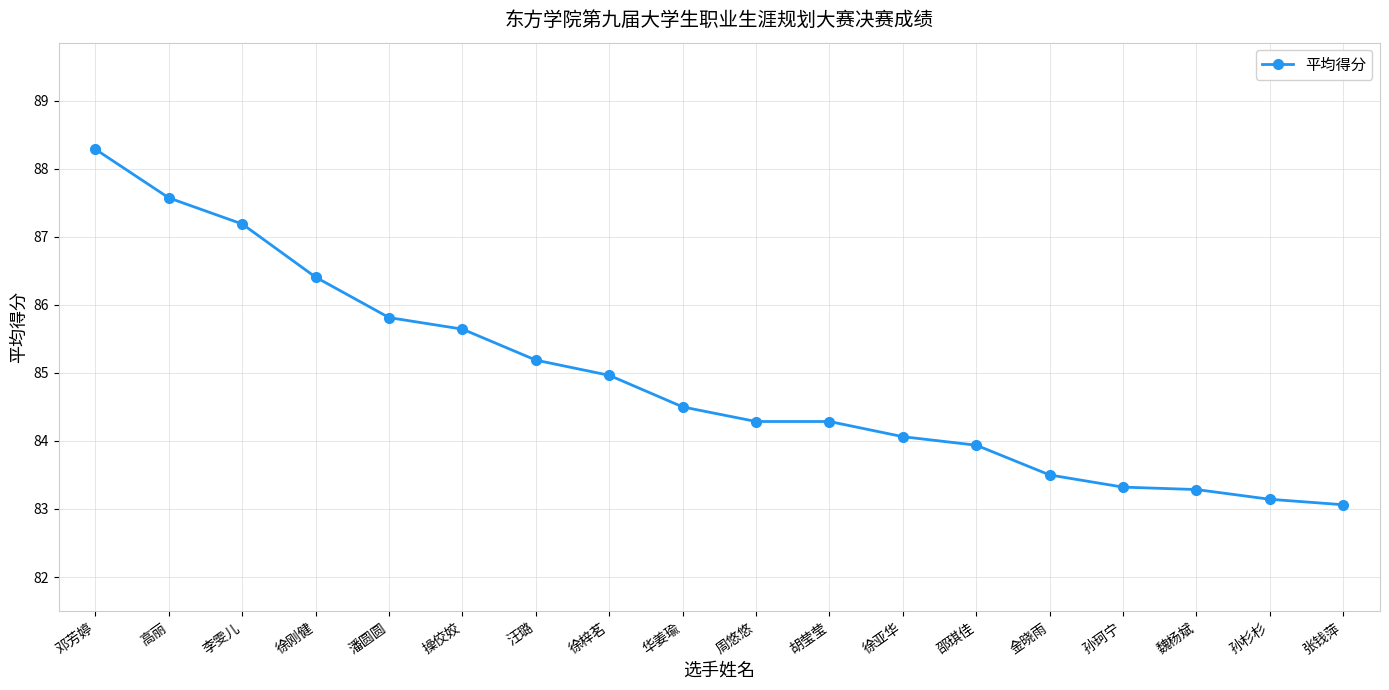

How many lines are shown in the chart?

1